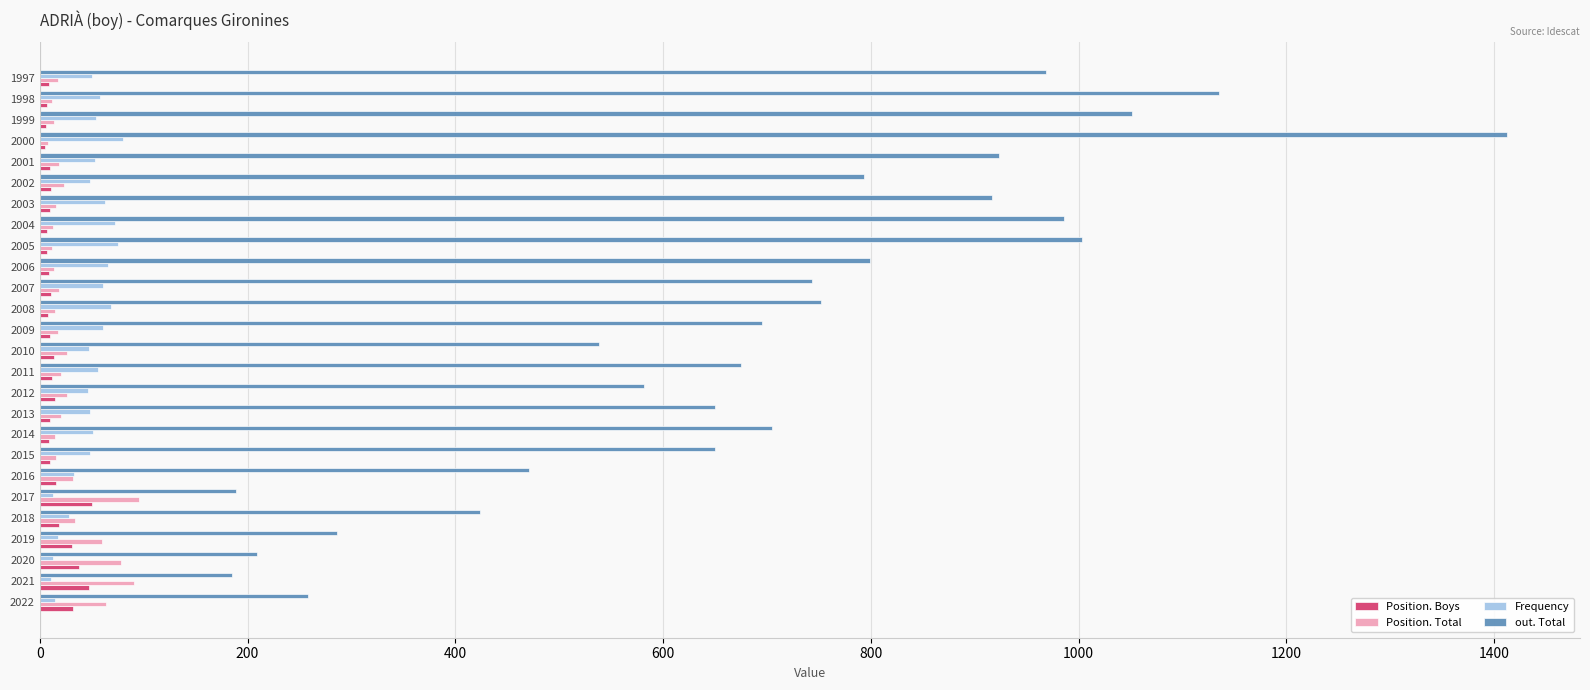

What is the maximum value shown in the chart?

1412